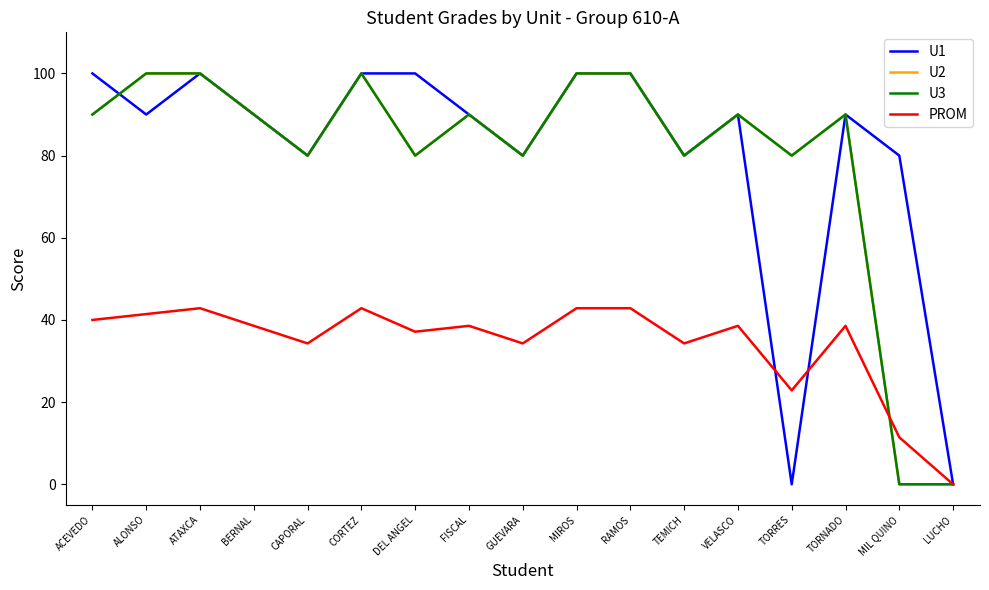

Which category has the lowest value in the U2 series?

MIL QUINO